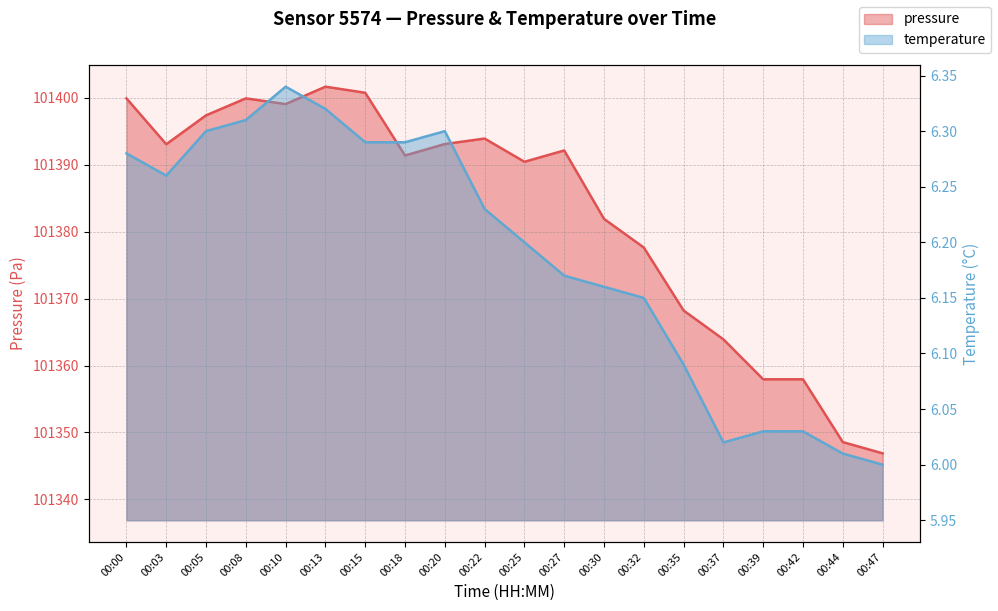

How many values in the pressure series are below 101392?

10